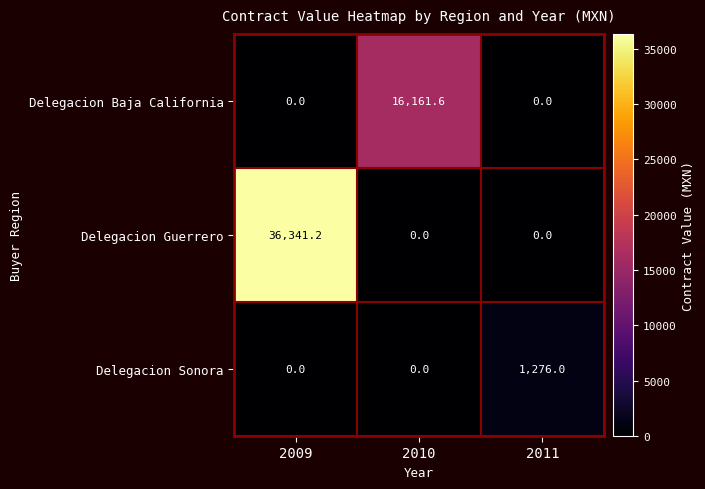

What is the difference between the Delegacion Guerrero values at 2009 and 2010?

36341.2